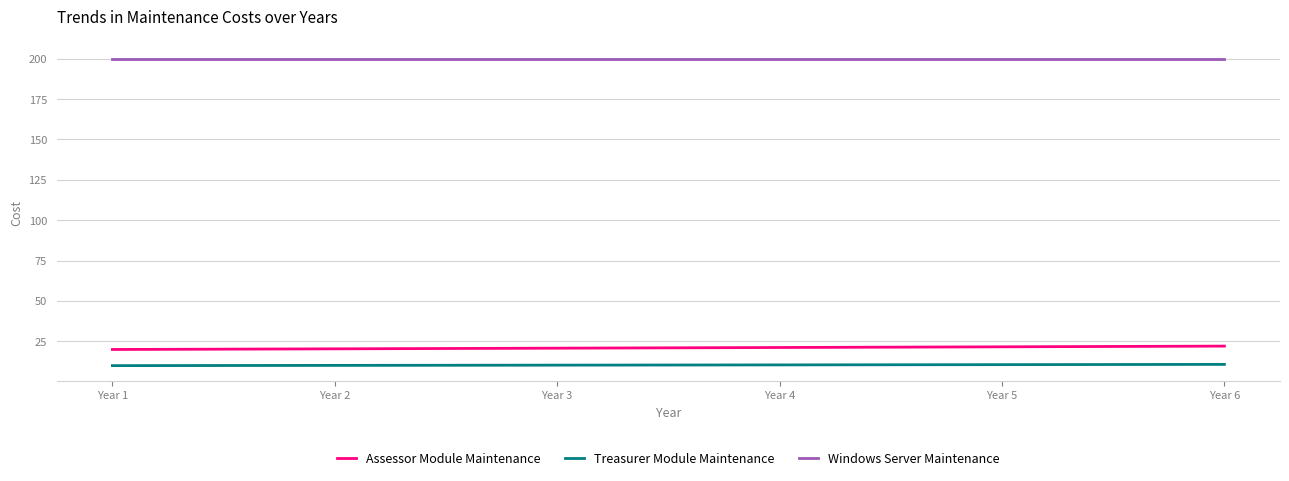

Is it true that Assessor Module Maintenance equals 8.5 at Year 6?

False